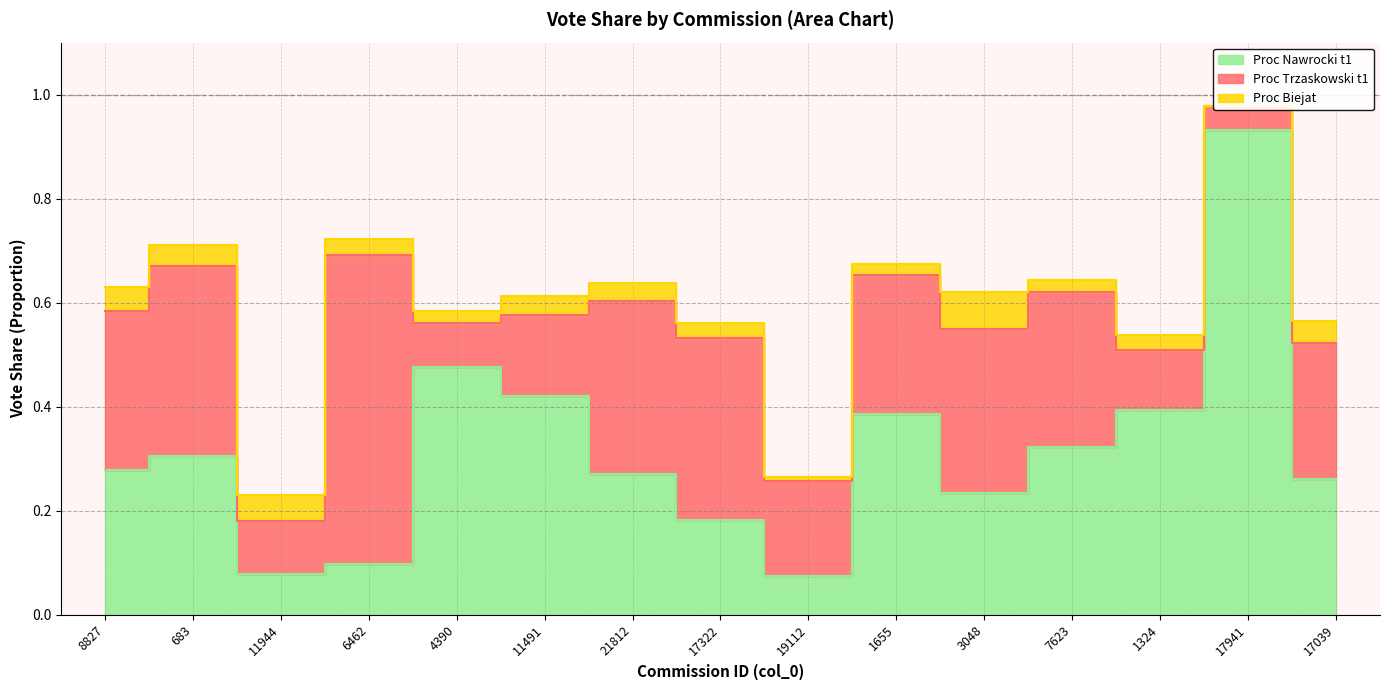

Which series has the largest range (max minus min)?

Proc Nawrocki t1